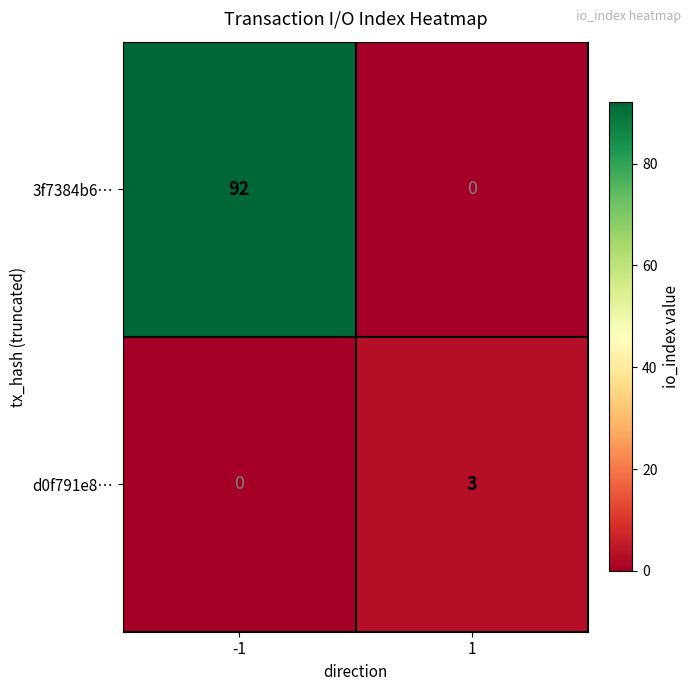

What is the difference between the maximum and minimum values in the d0f791e8… series?

3